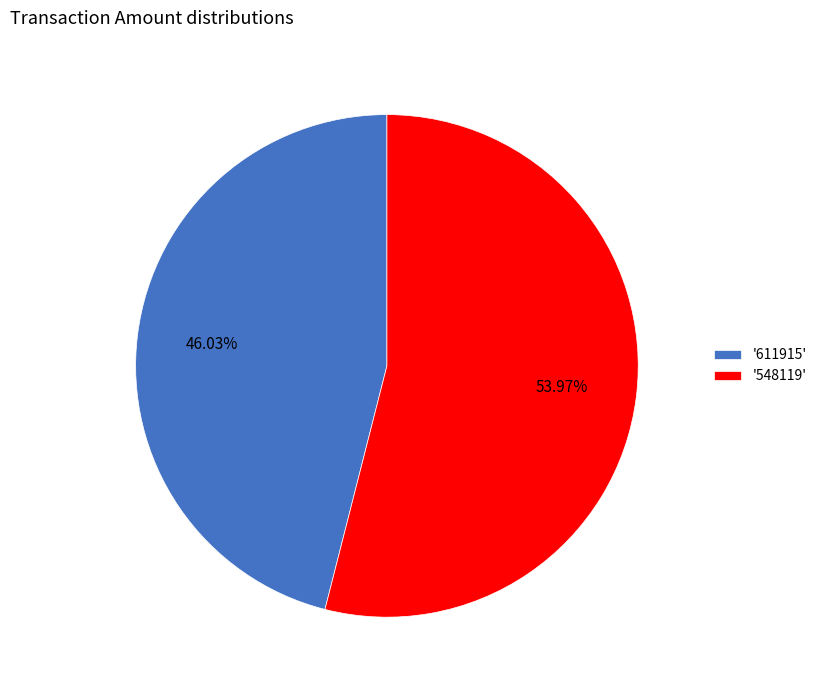

Rank the categories by value from lowest to highest.

'611915', '548119'